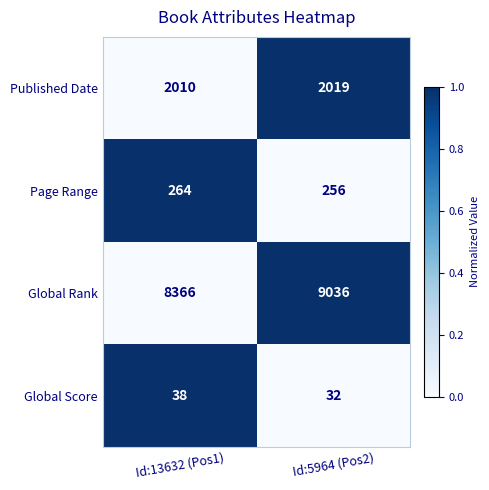

How many series are shown in this chart?

4